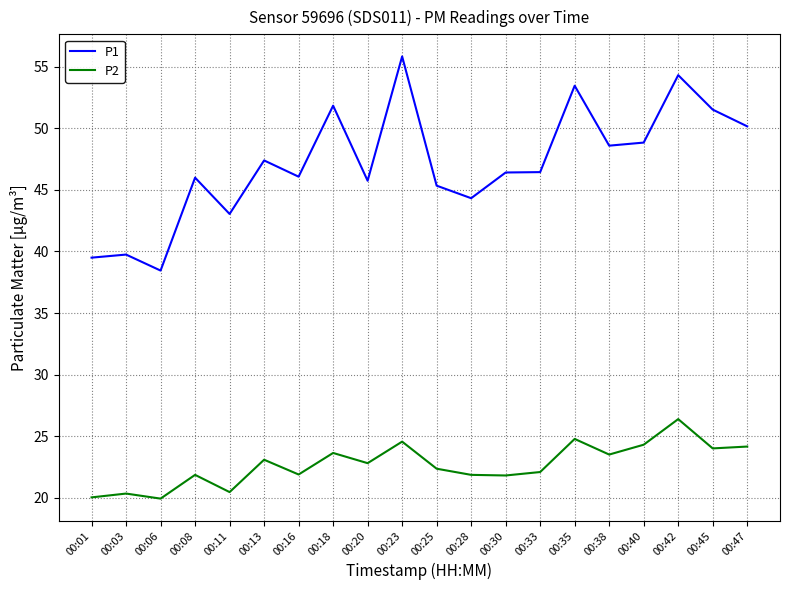

Which series has the largest range (max minus min)?

P1